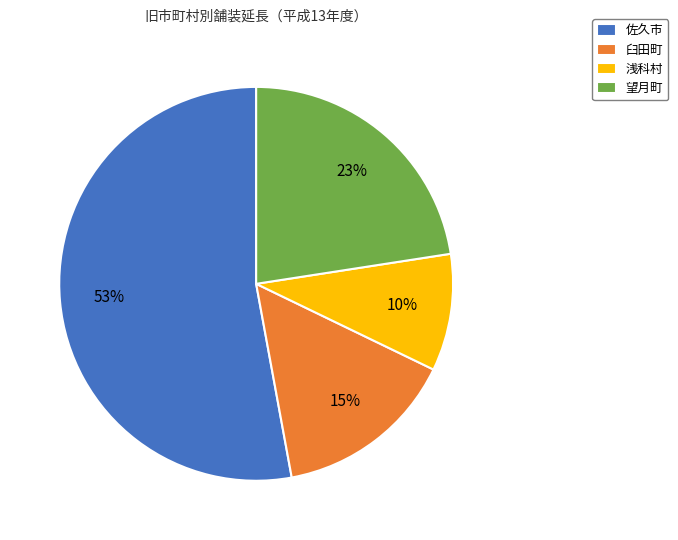

Combined, do 望月町 and 佐久市 account for over 50%?

Yes